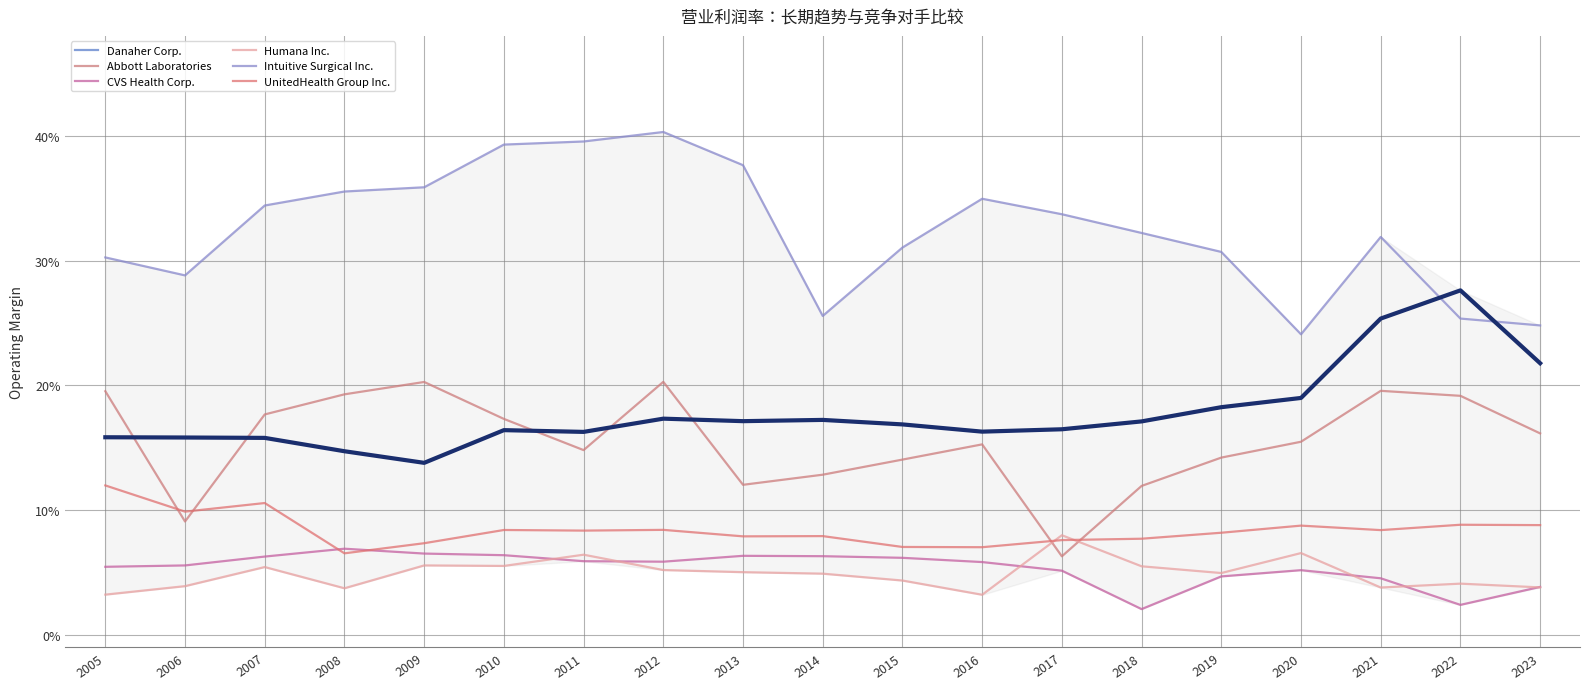

Does the chart display data point markers on the line(s)?

No